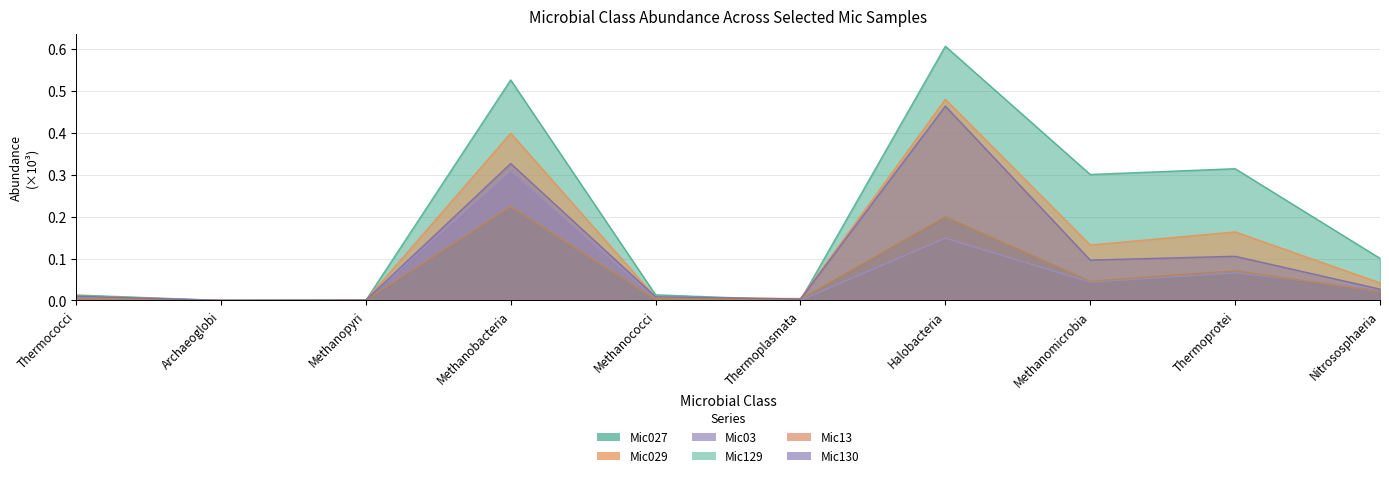

Which label corresponds to the largest value in the chart?

Halobacteria